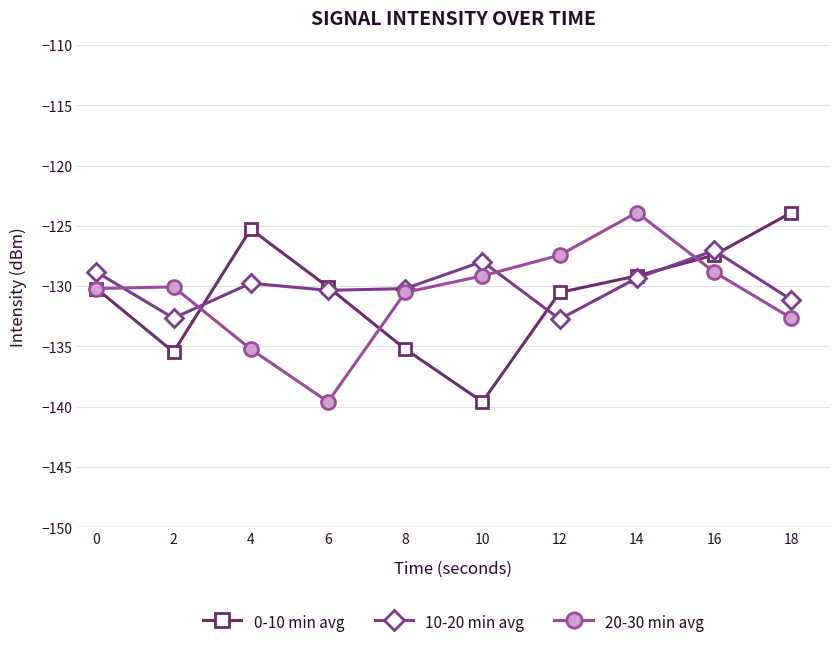

What is the spread (max minus min) of values at 18?

8.8